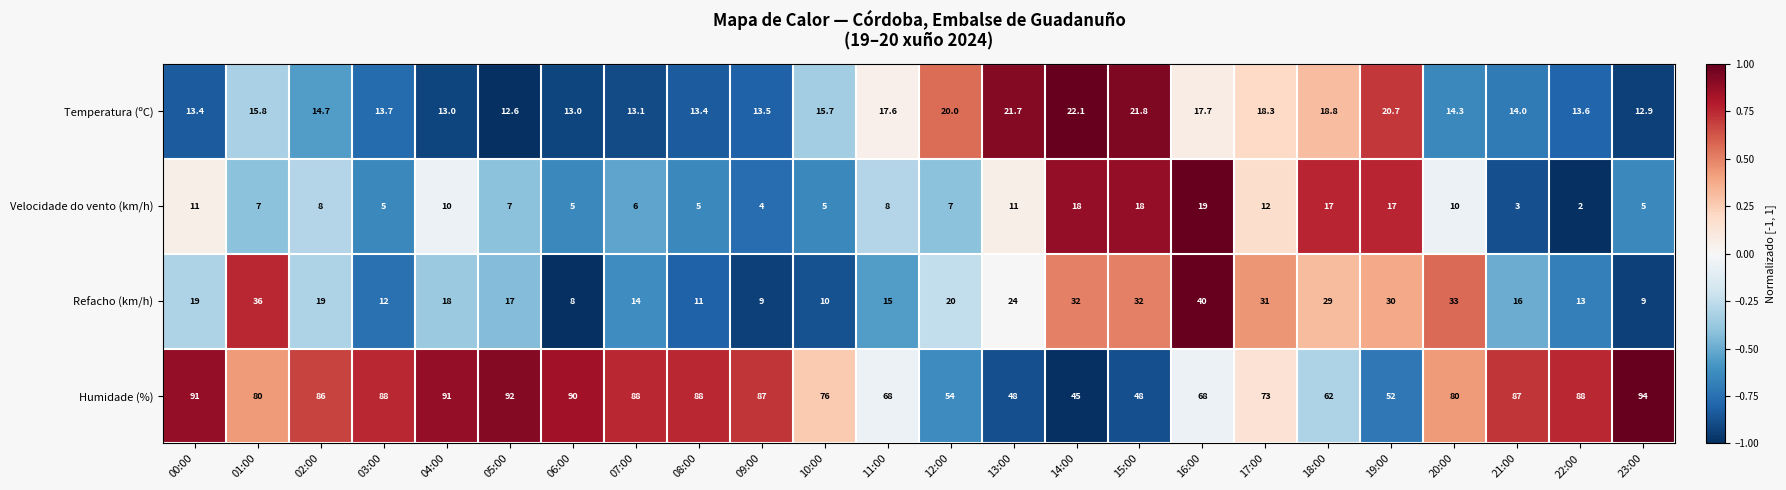

What is the average value of the Velocidade do vento (km/h) series?

9.2